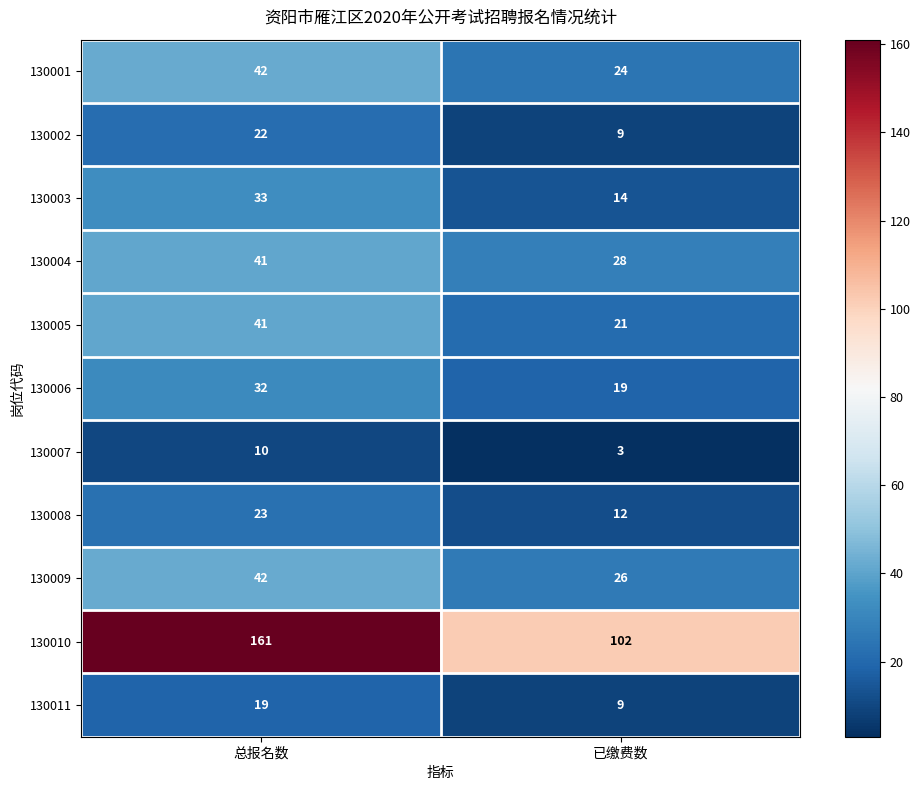

Reading right to left, transcribe all the data shown in this chart.

130001: 已缴费数=24	总报名数=42
130002: 已缴费数=9	总报名数=22
130003: 已缴费数=14	总报名数=33
130004: 已缴费数=28	总报名数=41
130005: 已缴费数=21	总报名数=41
130006: 已缴费数=19	总报名数=32
130007: 已缴费数=3	总报名数=10
130008: 已缴费数=12	总报名数=23
130009: 已缴费数=26	总报名数=42
130010: 已缴费数=102	总报名数=161
130011: 已缴费数=9	总报名数=19